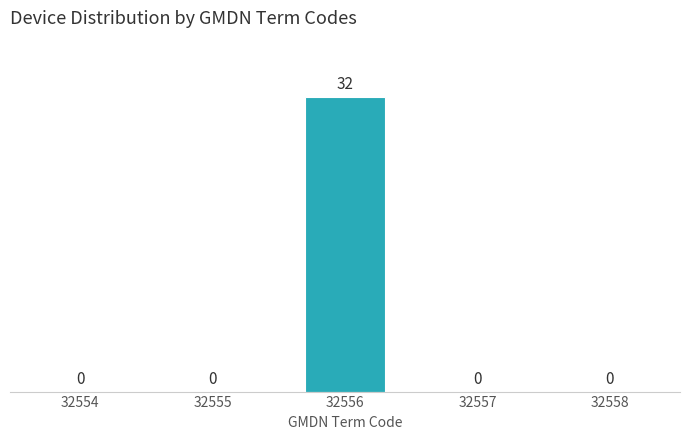

Reading left to right, transcribe all the data shown in this chart.

32554=0	32555=0	32556=32	32557=0	32558=0